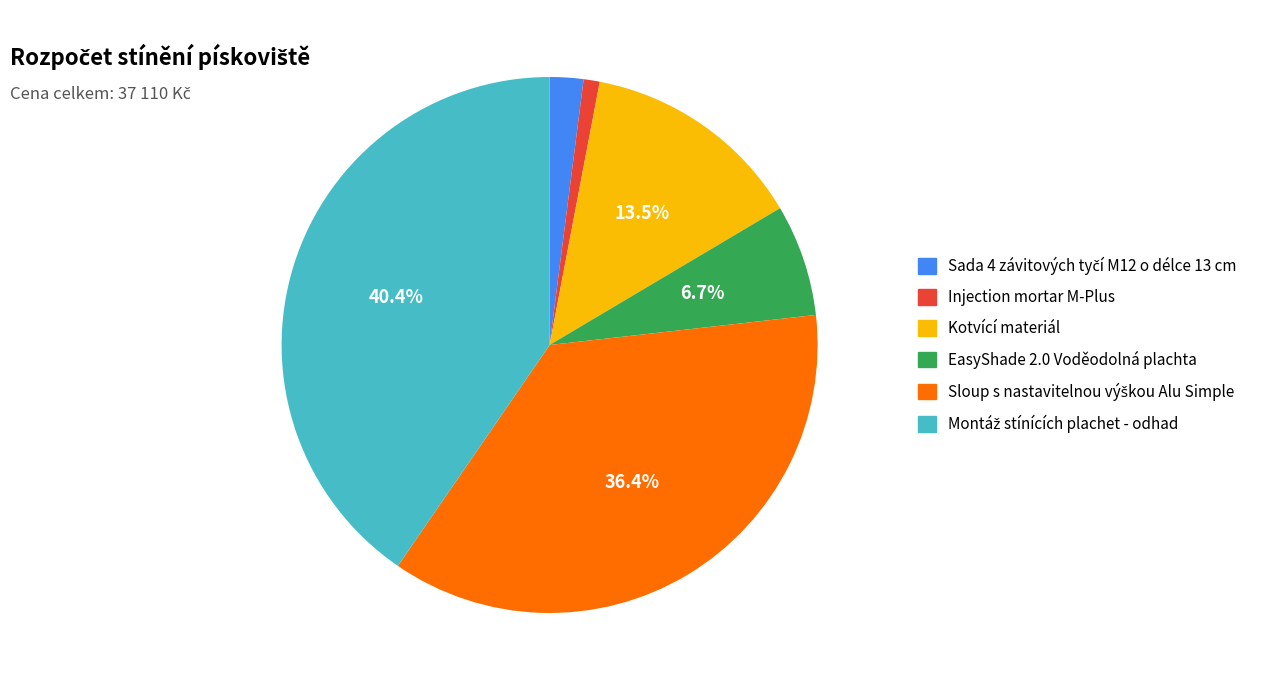

Does Kotvící materiál account for over 50% of the chart?

No